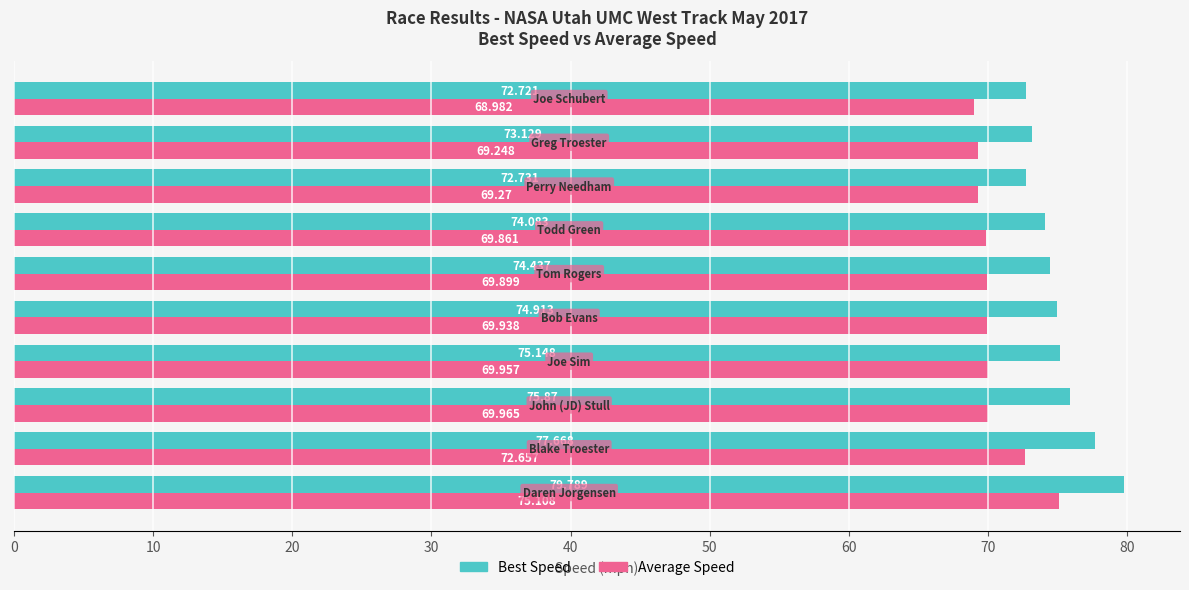

What is the difference between the second highest and minimum values in the Average Speed series?

3.7